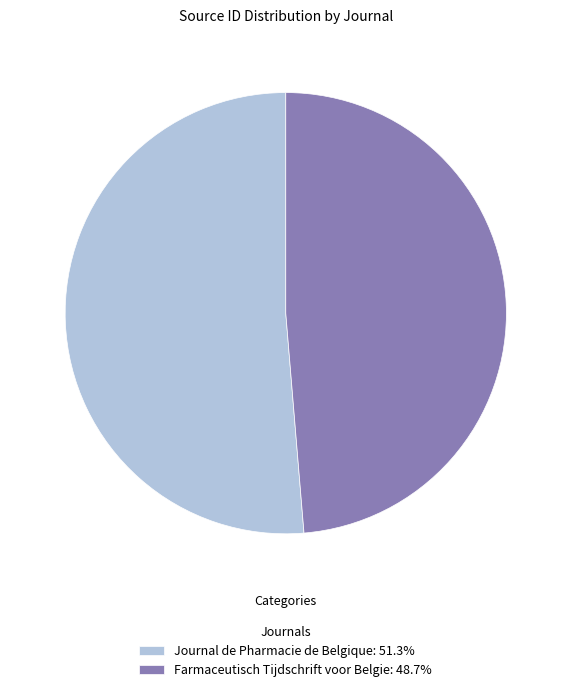

How many segments does this pie chart have?

2